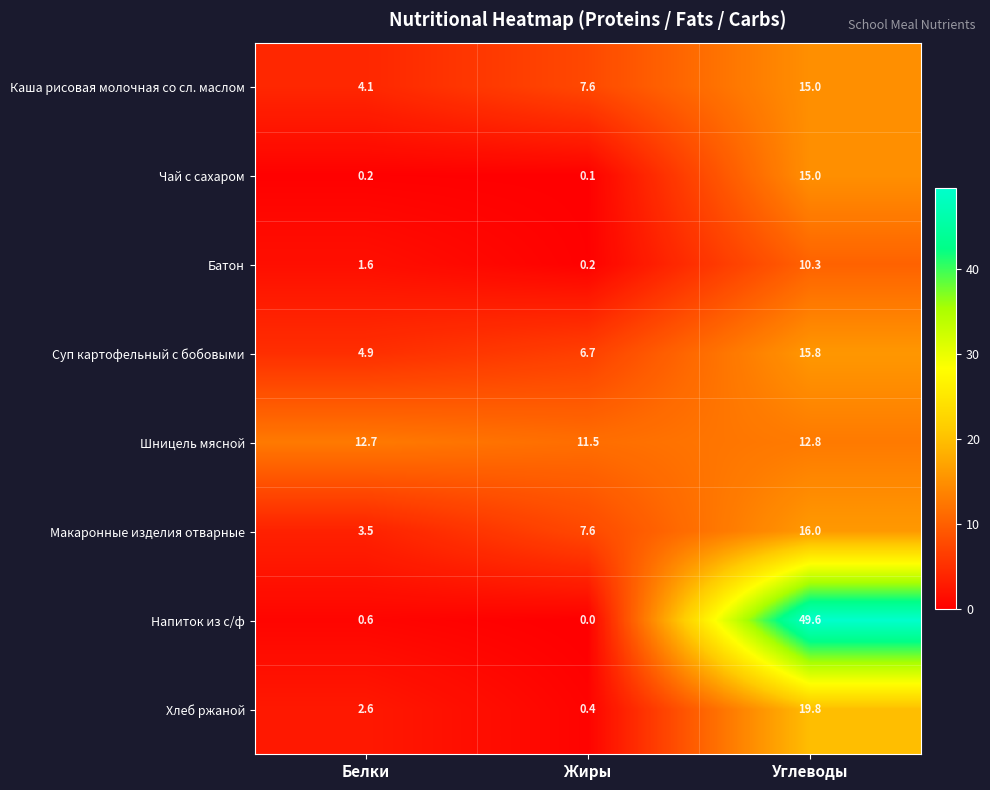

Which category has the lowest value across all series?

Жиры